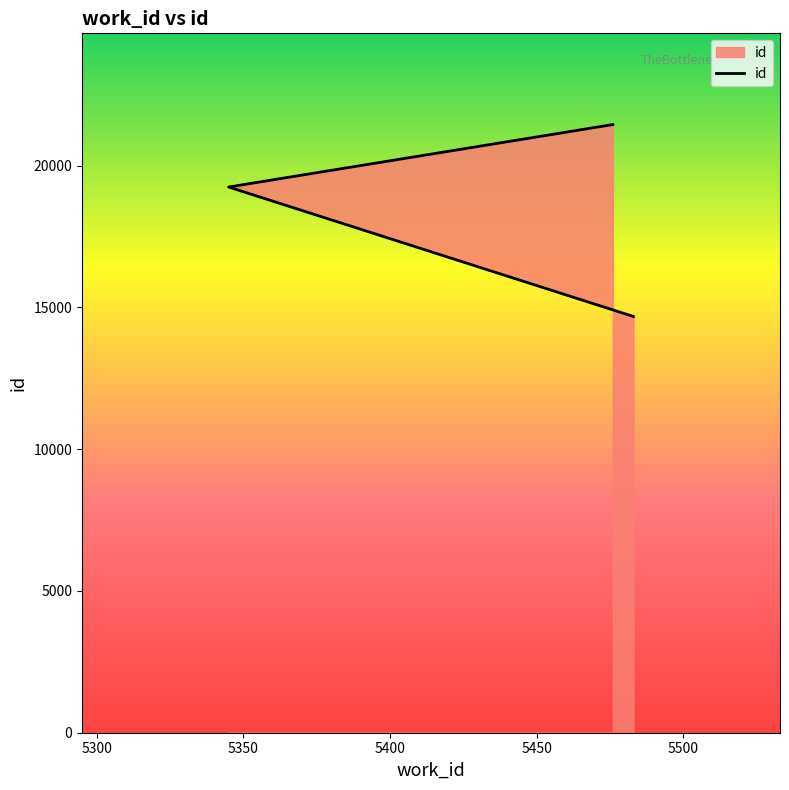

At which category does the chart reach its minimum across all series?

5483